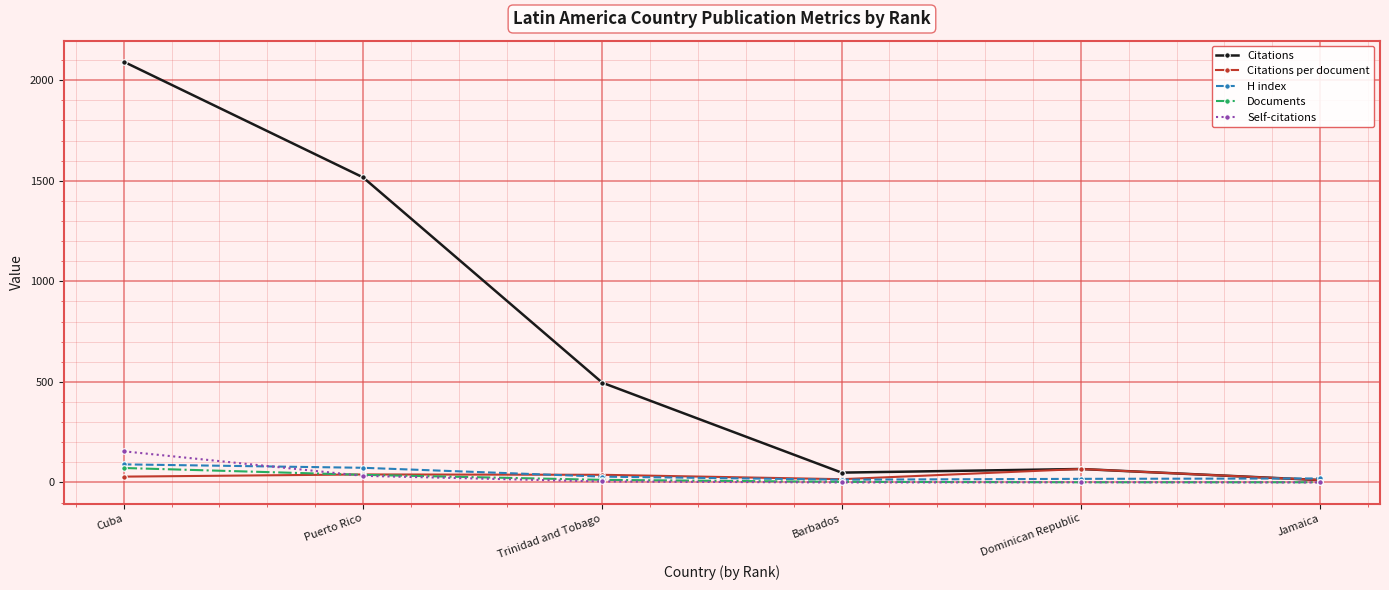

What is the label of the 4th point from the right?

Trinidad and Tobago